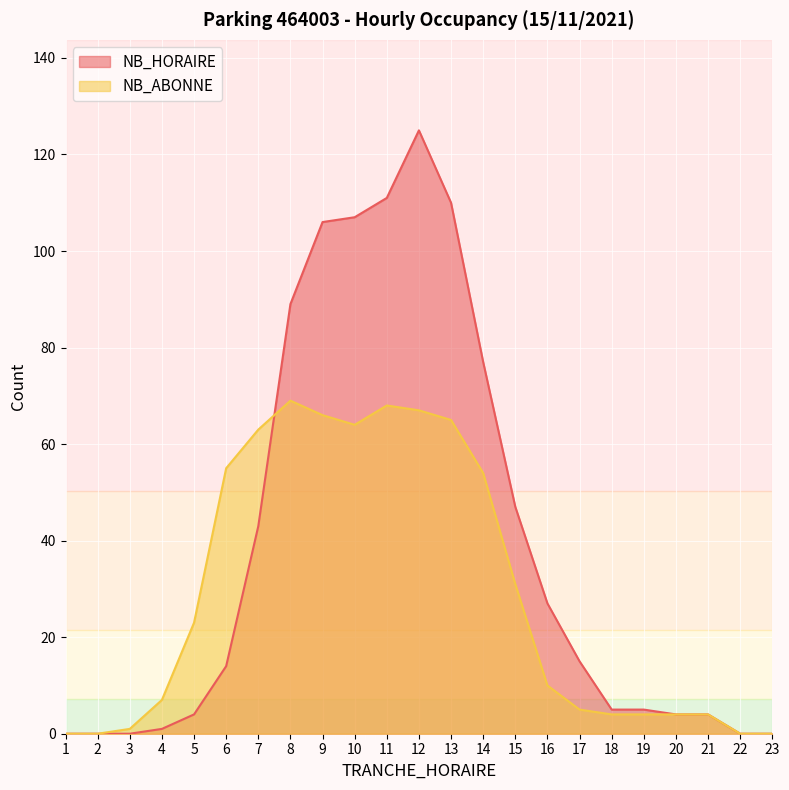

In NB_HORAIRE, how many points are higher than both neighbors (excluding endpoints)?

1